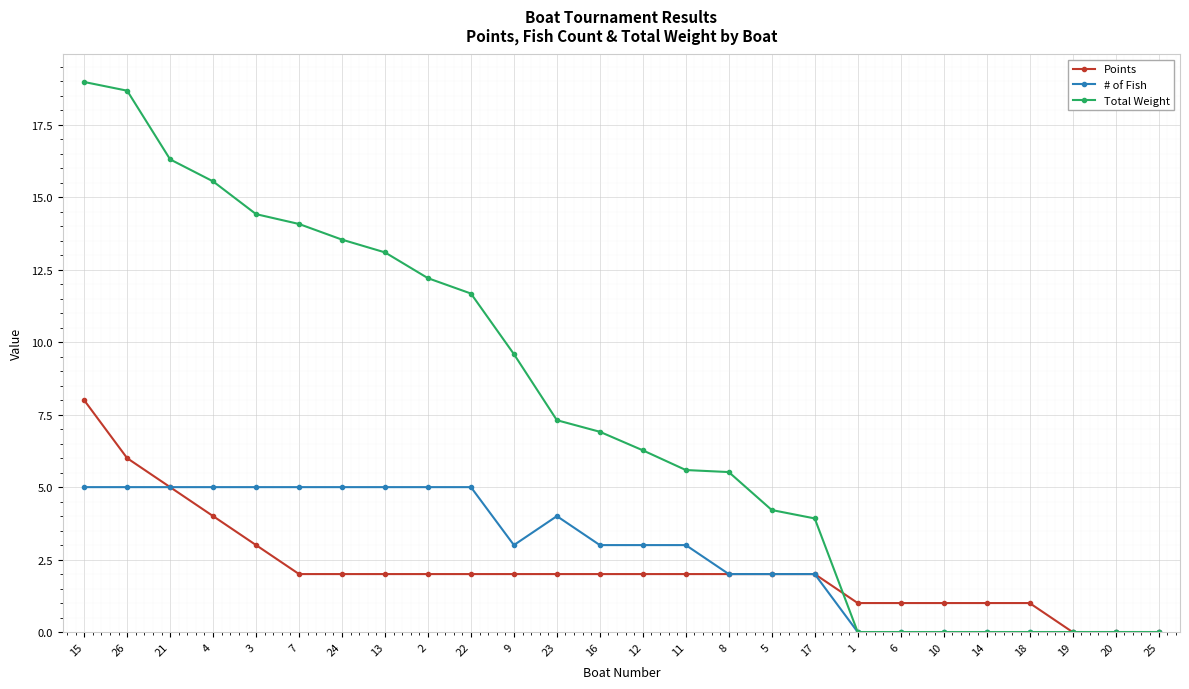

Between 15 and 2, which series saw the biggest shift?

Total Weight